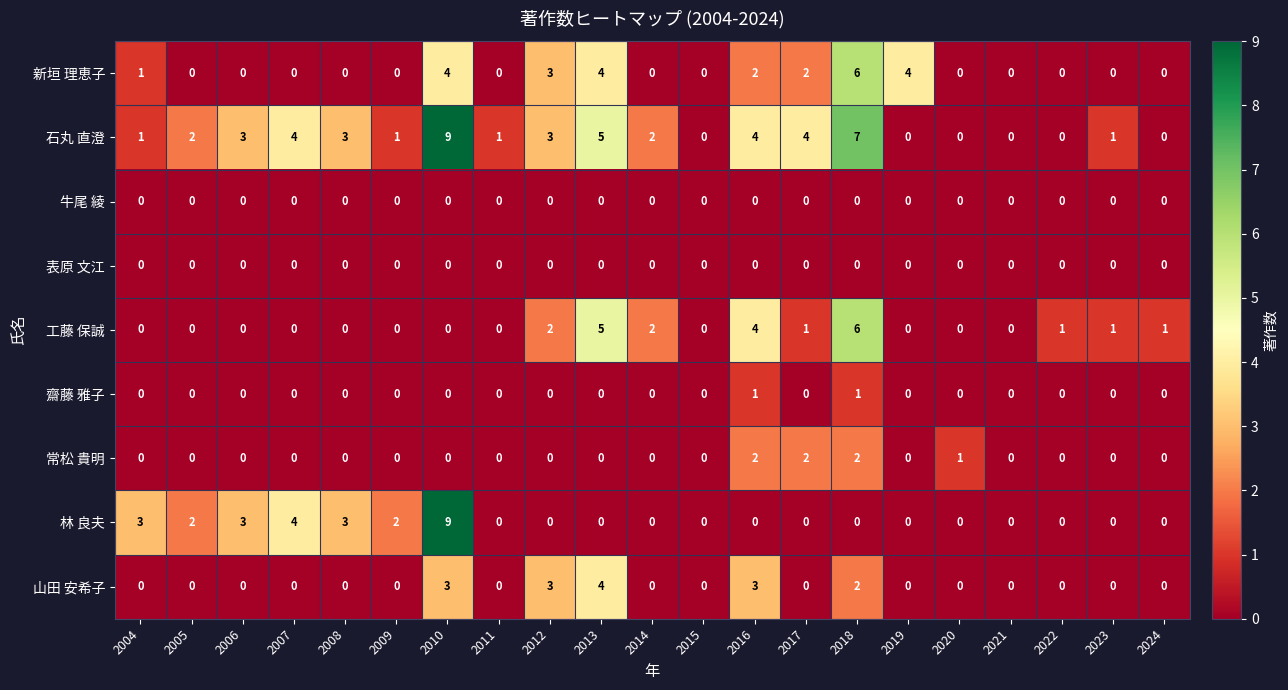

How many 齋藤 雅子 values are between 0 and 1?

21